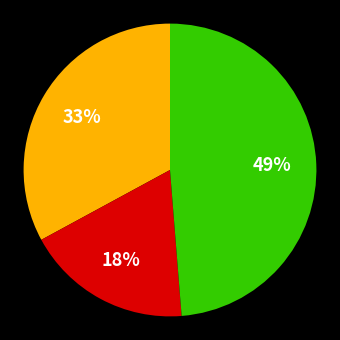

Is there a majority slice in this chart?

No